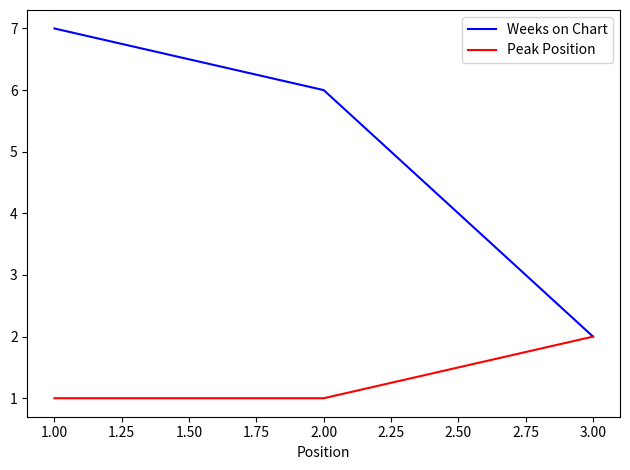

Which series has the widest spread of values?

Weeks on Chart